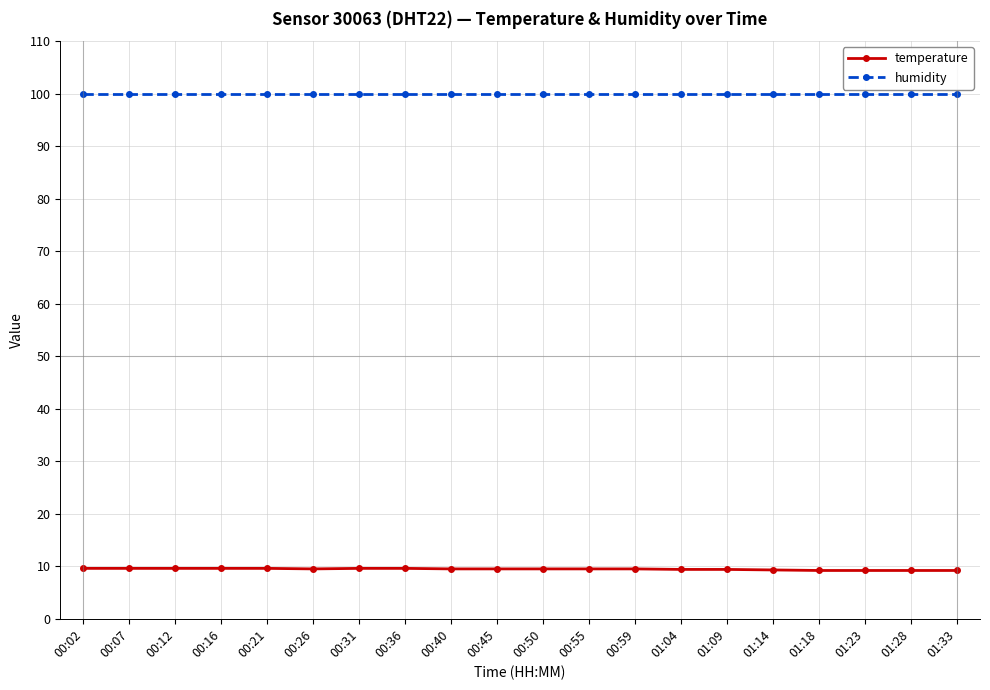

What is the difference between the highest and lowest values at 01:33?

90.7